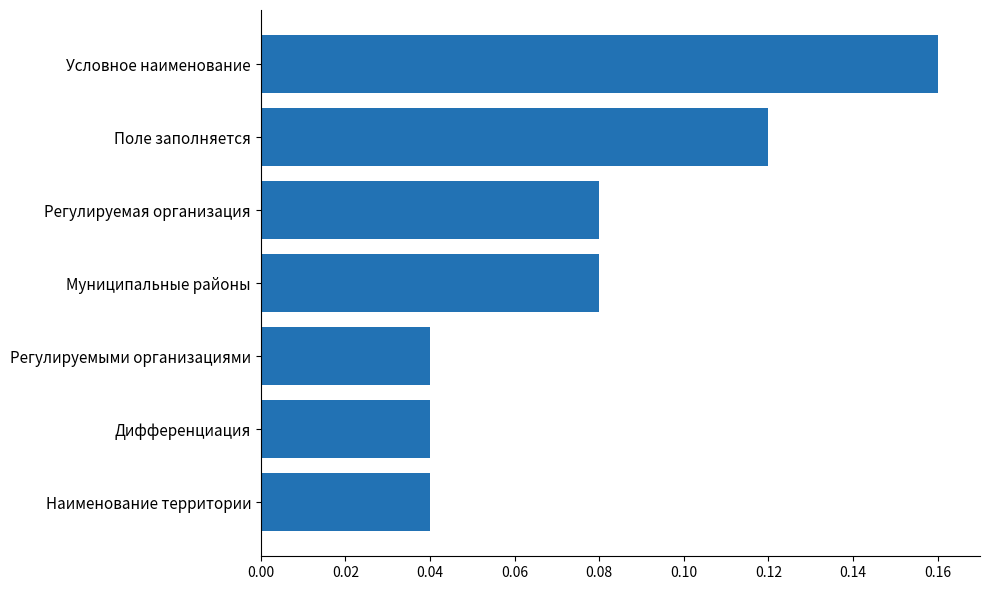

At which category does the chart reach its peak across all series?

Условное наименование